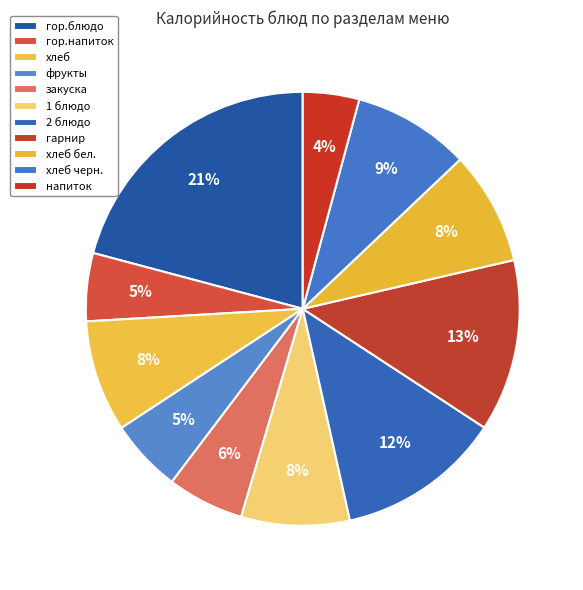

Approximately how many times larger is the value at хлеб compared to напиток?

2.0